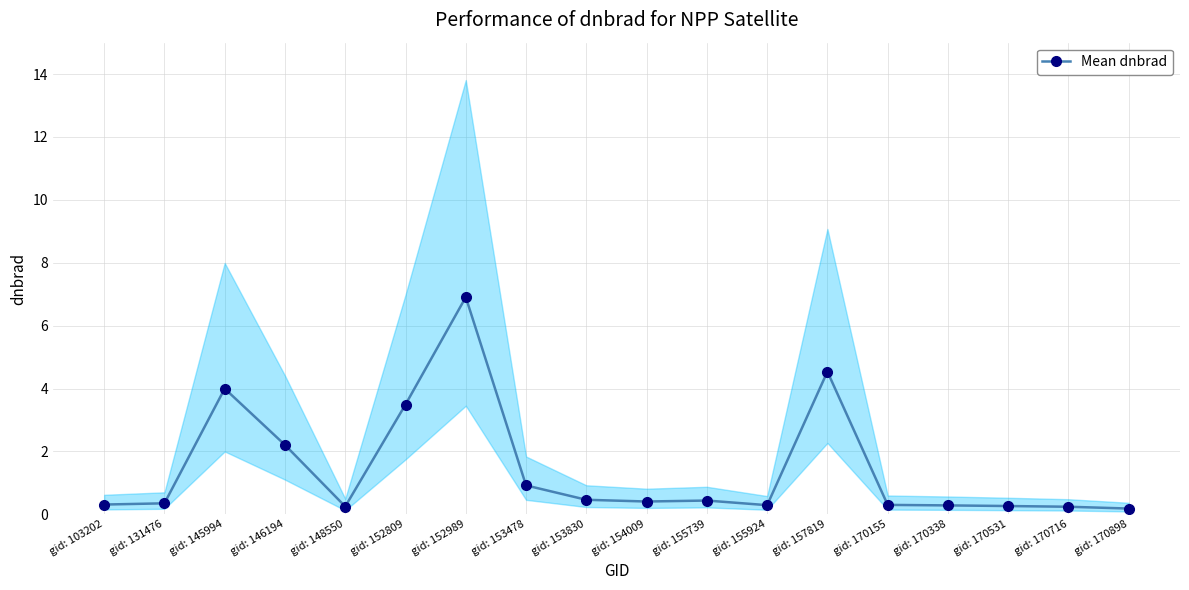

Which label corresponds to the smallest value in the chart?

gid: 170898